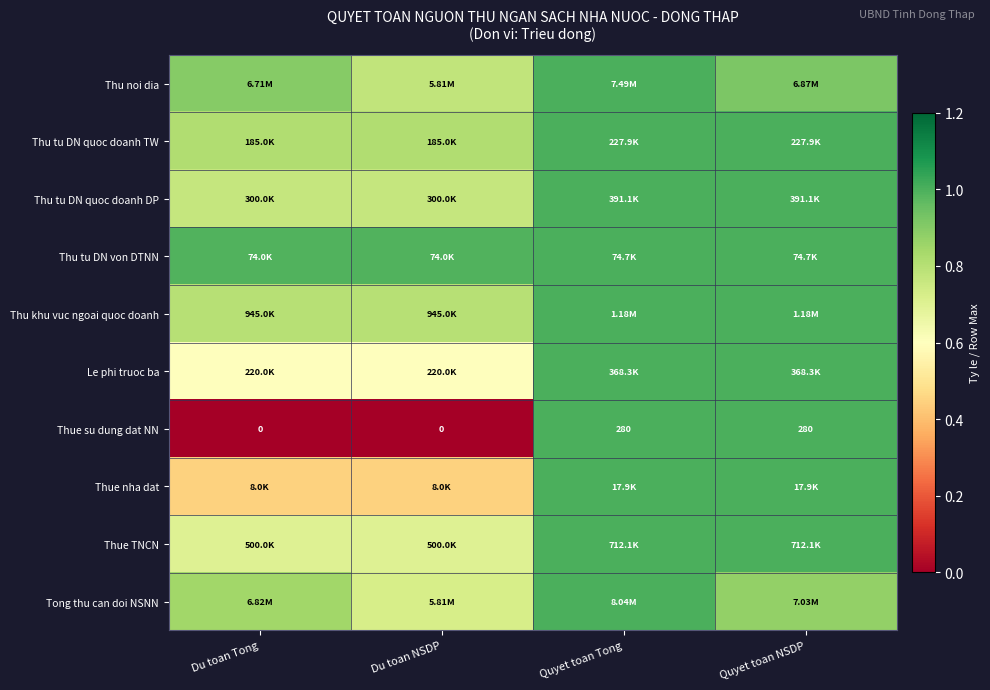

At which label is Le phi truoc ba closest to 0?

Du toan Tong